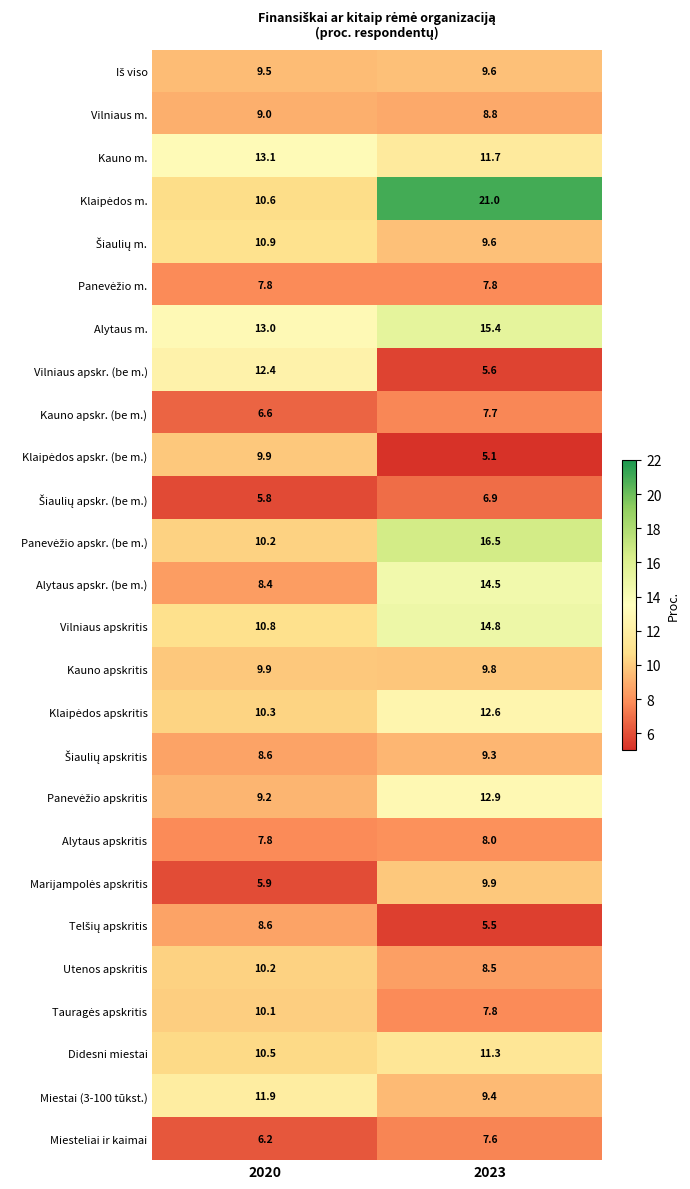

What is the difference between the maximum and minimum values in the Alytaus m. series?

2.4